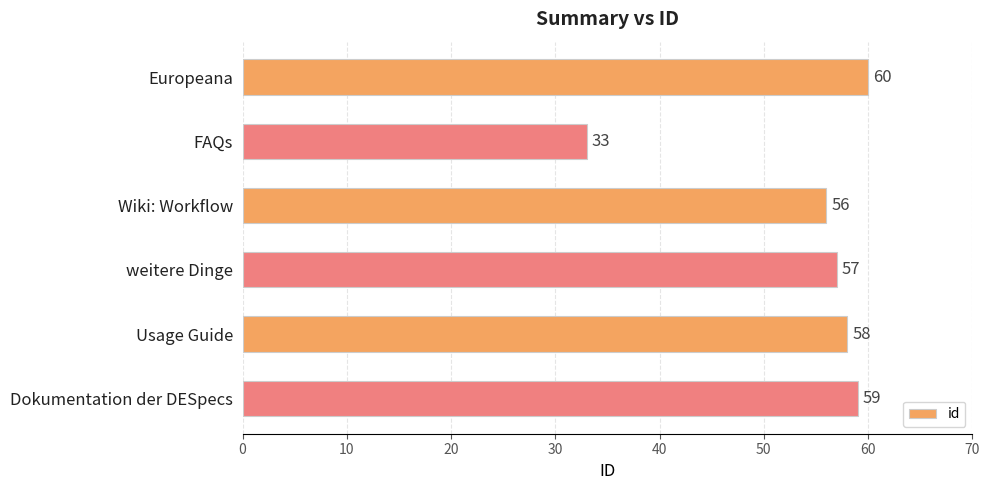

Are the bars horizontal?

Yes